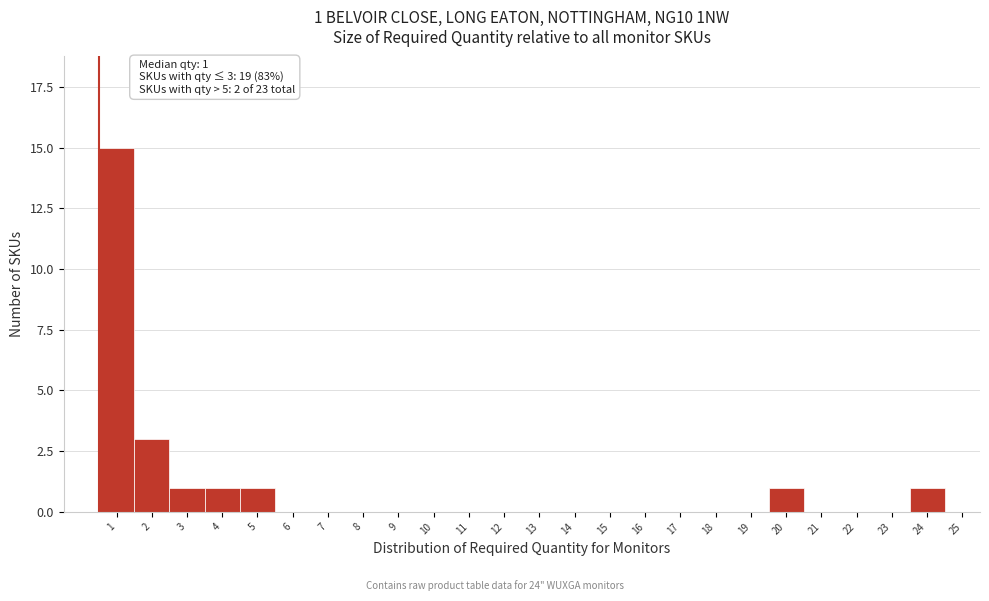

Reading right to left, what are all the values shown in this chart?

25=0	24=1	23=0	22=0	21=0	20=1	19=0	18=0	17=0	16=0	15=0	14=0	13=0	12=0	11=0	10=0	9=0	8=0	7=0	6=0	5=1	4=1	3=1	2=3	1=15